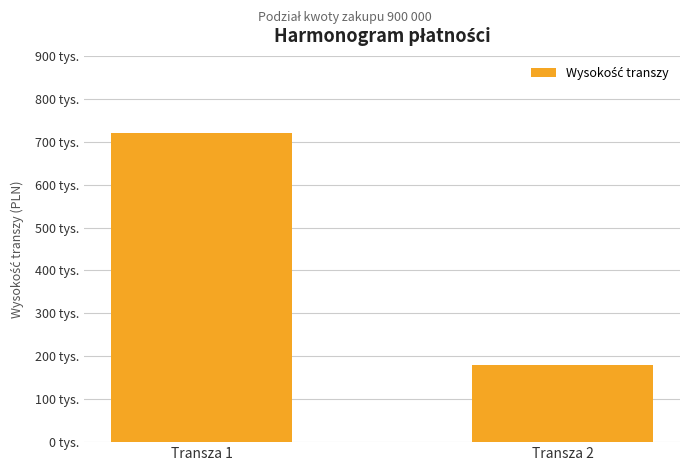

What is the sum of the values at Transza 2 and Transza 1?

900000